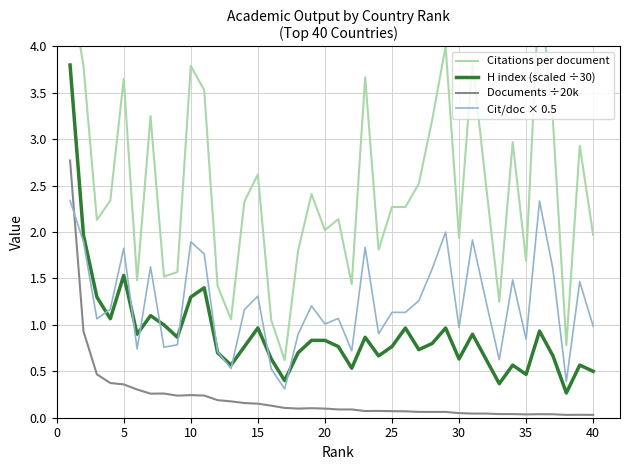

The value of Documents ÷20k at 5 is 0.1. True or false?

False